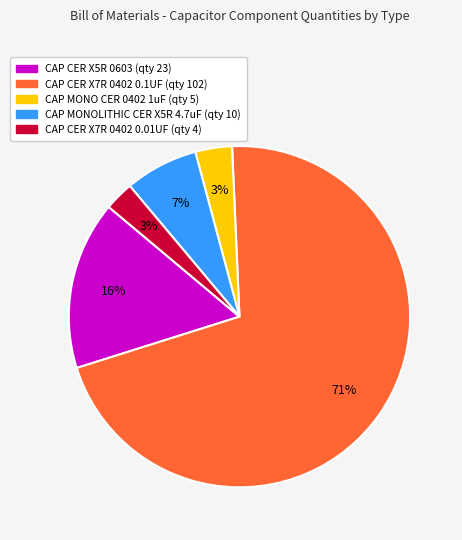

Is there a majority slice in this chart?

Yes